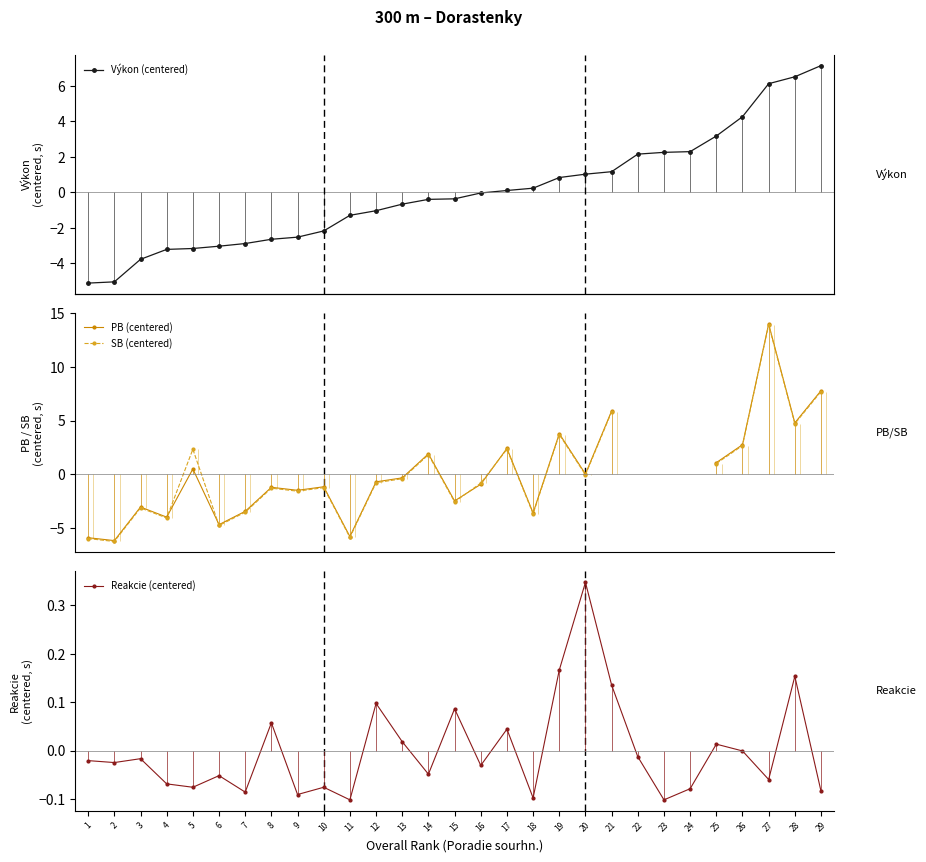

True or false: Reakcie (centered) has a value of -0.0 at 29.

False